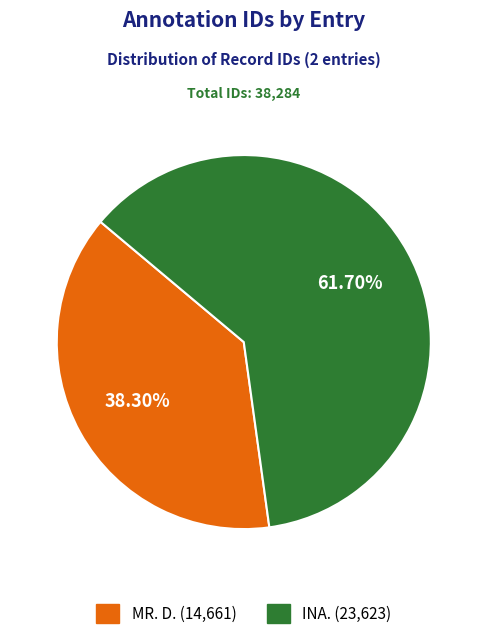

What is the ratio of the value at MR. D. to the value at INA.?

0.6